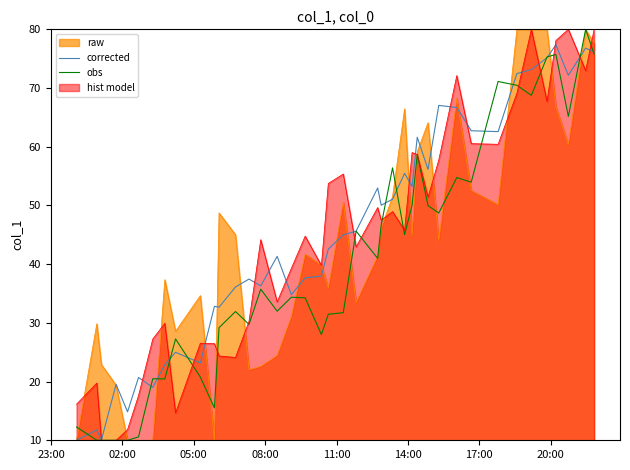

What is the greatest value displayed?

80.0